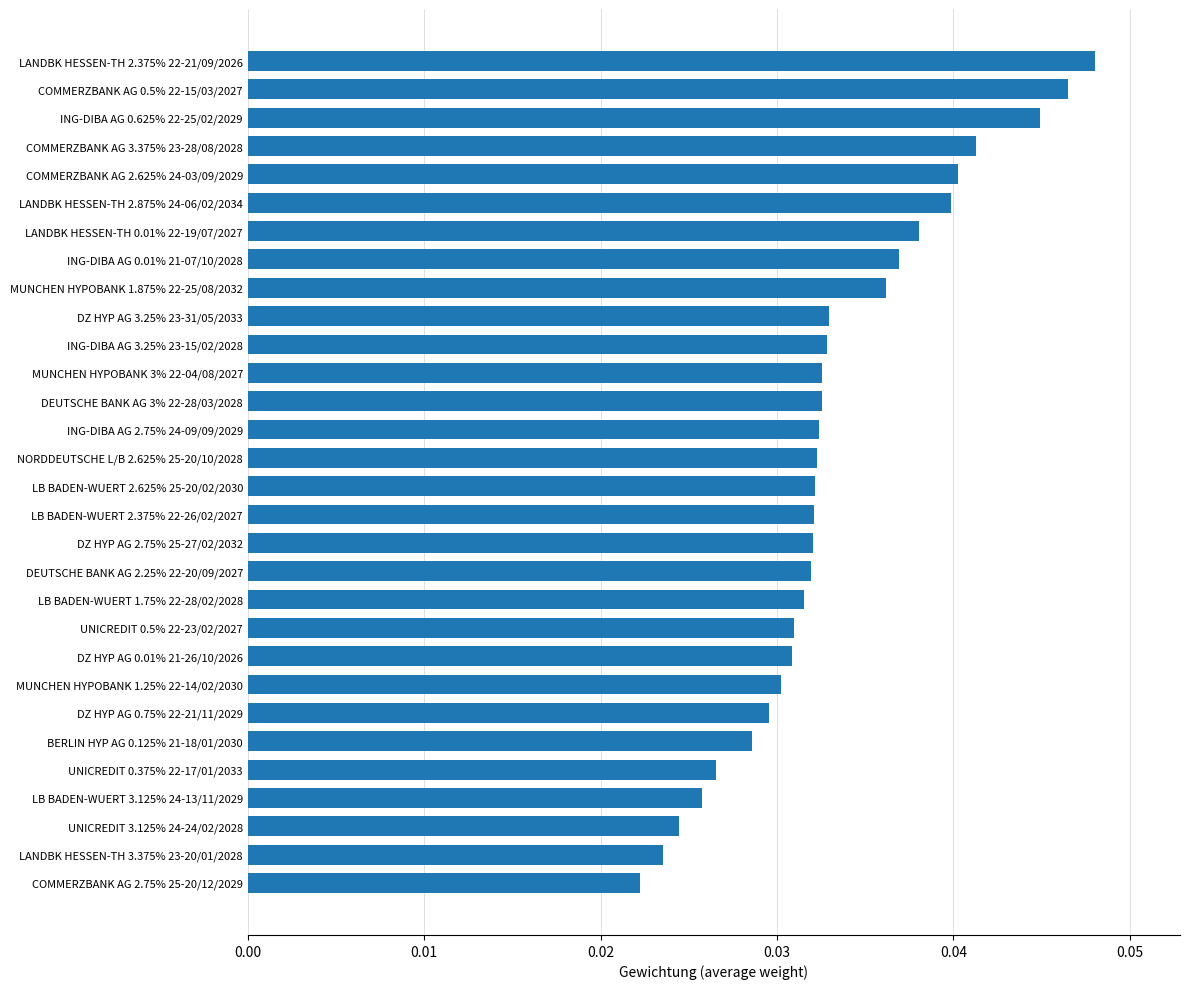

Between DZ HYP AG 3.25% 23-31/05/2033 and UNICREDIT 0.5% 22-23/02/2027, which is larger?

DZ HYP AG 3.25% 23-31/05/2033